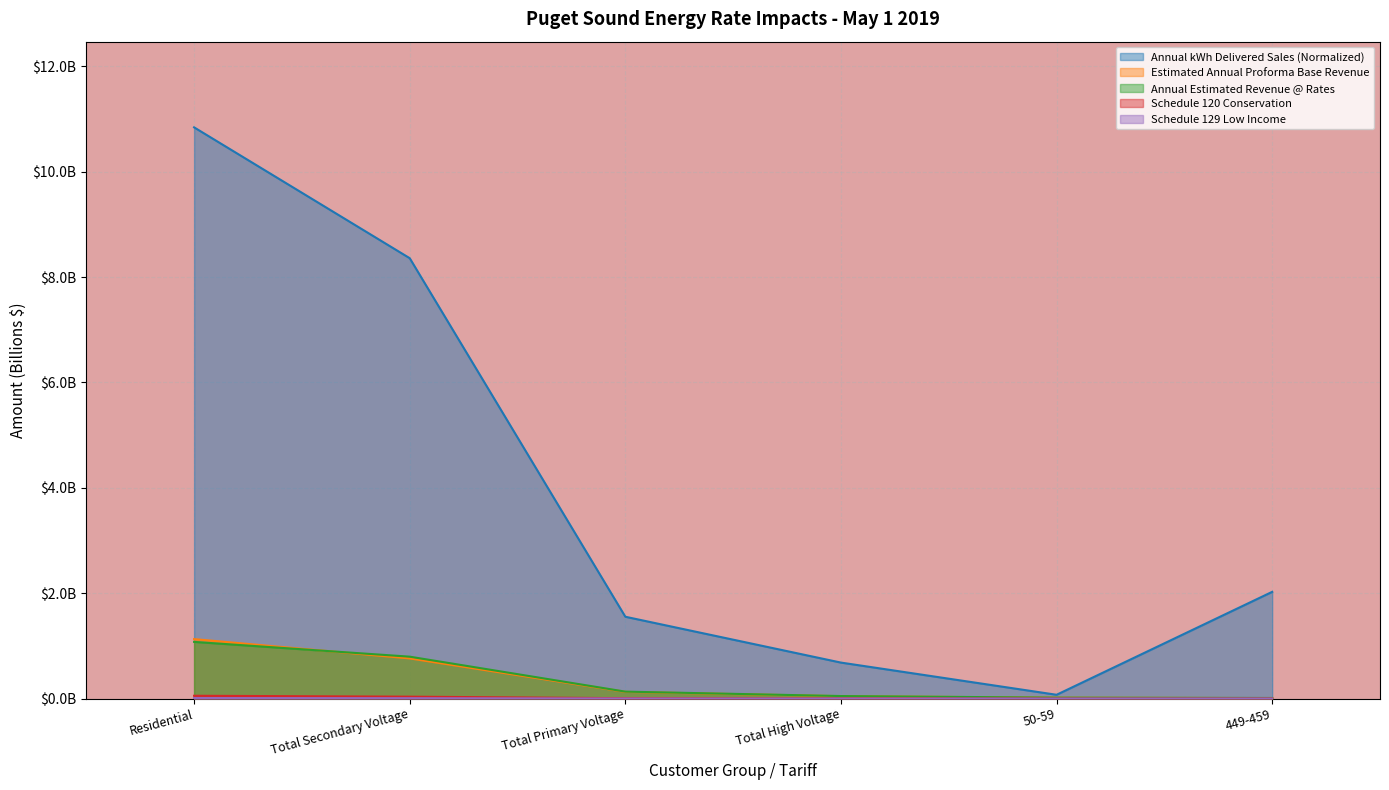

True or false: Schedule 120 Conservation has a value of 0.1 at Residential.

True